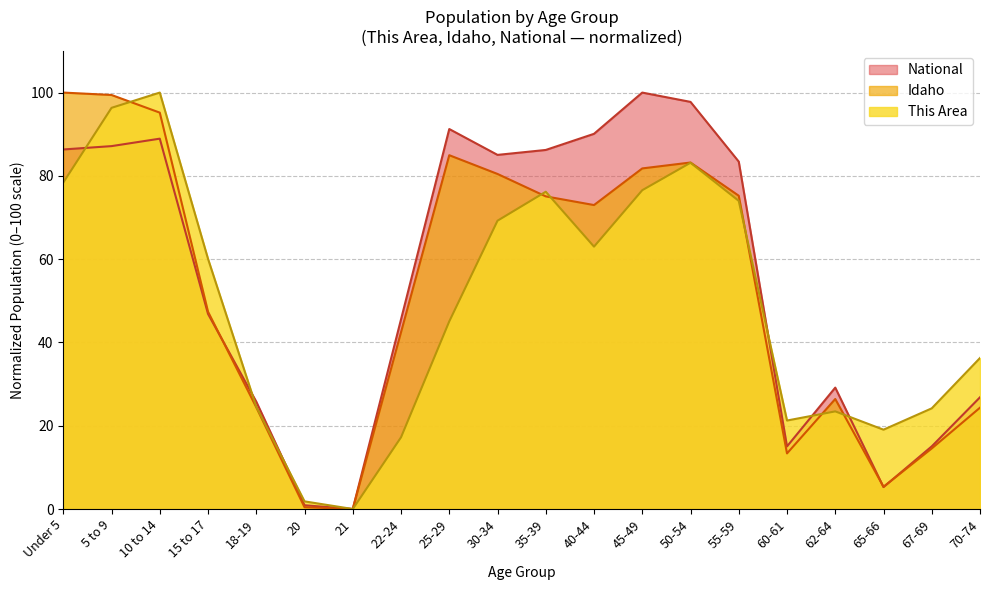

What is the spread (max minus min) of values at 18-19?

1.3